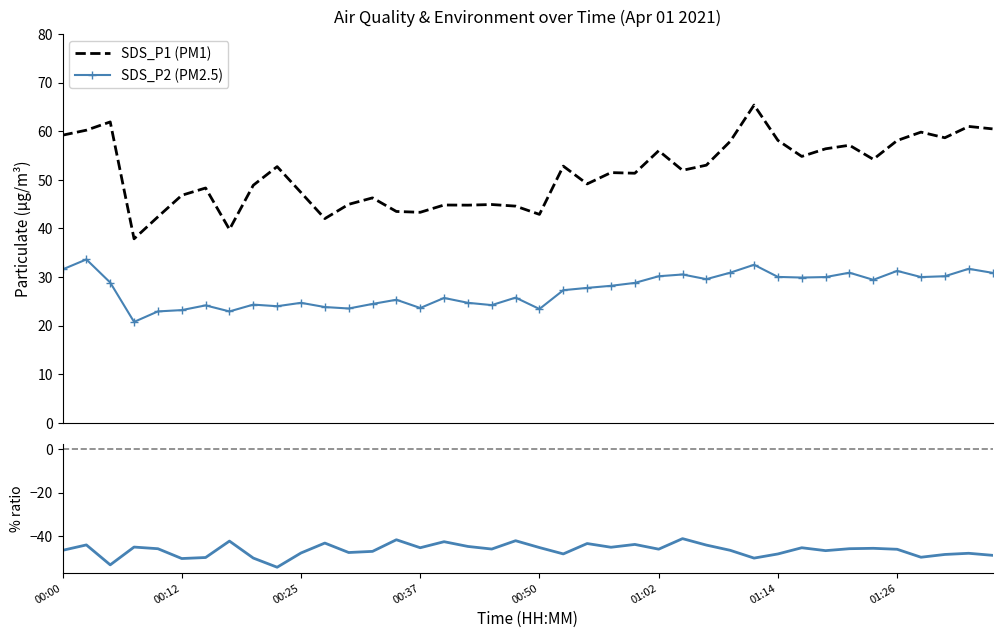

What is the difference between the % (SDS_P2 / SDS_P1 − 1) values at 32 and 38?

1.2